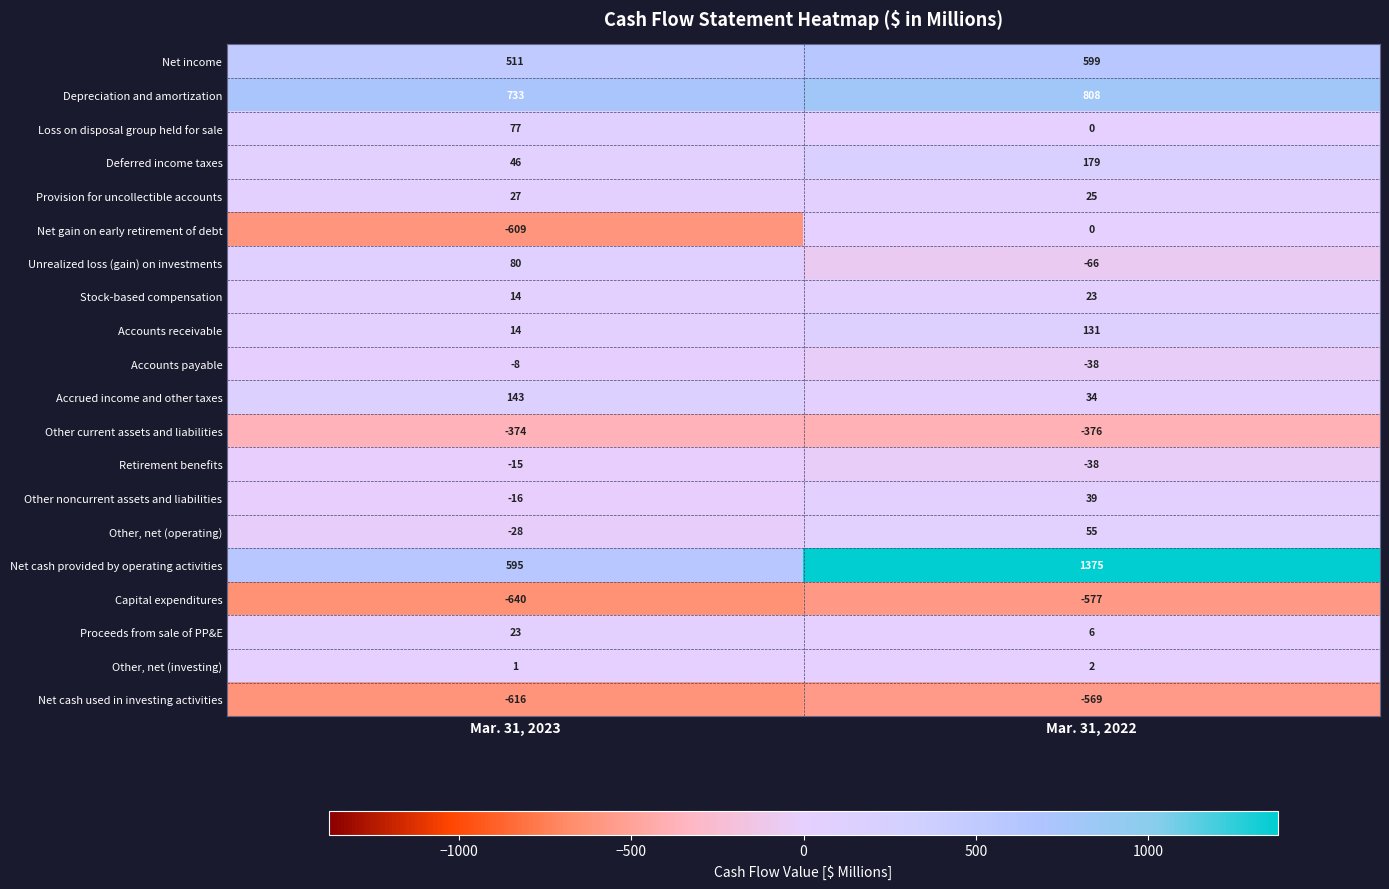

Which category has the highest value across all series?

Mar. 31, 2022